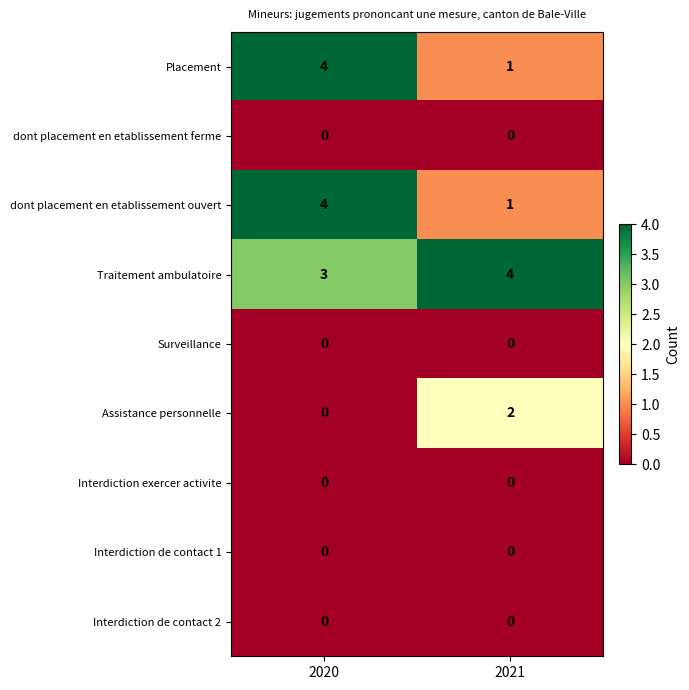

At how many categories does at least one series exceed 1?

2